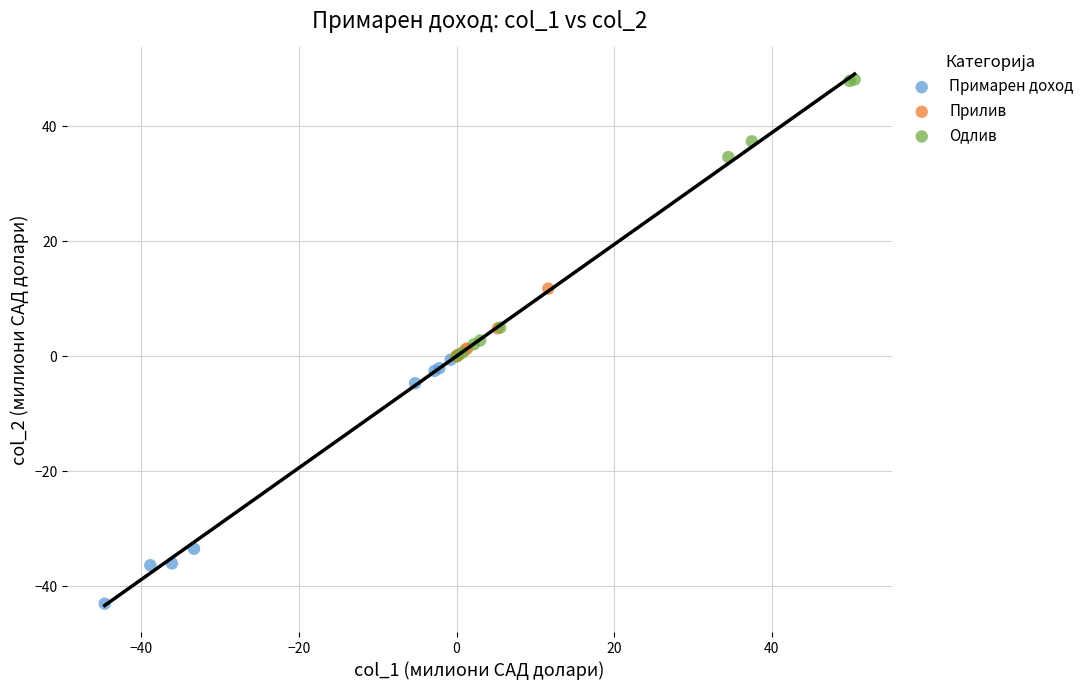

Which series contains the highest Y value?

Одлив